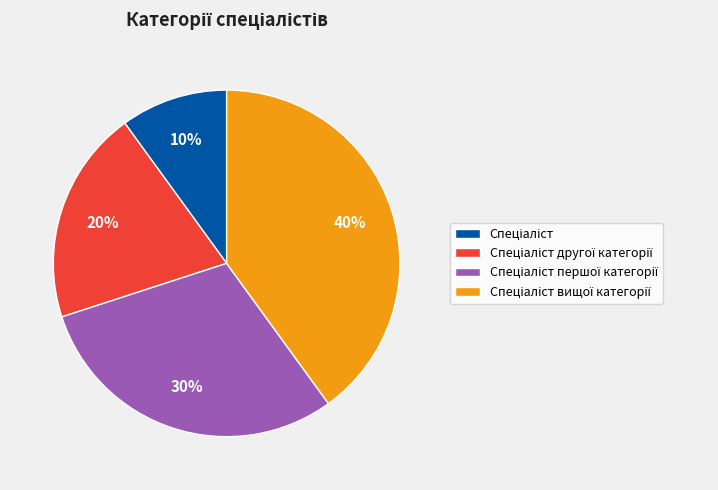

Does any single category account for the majority?

No